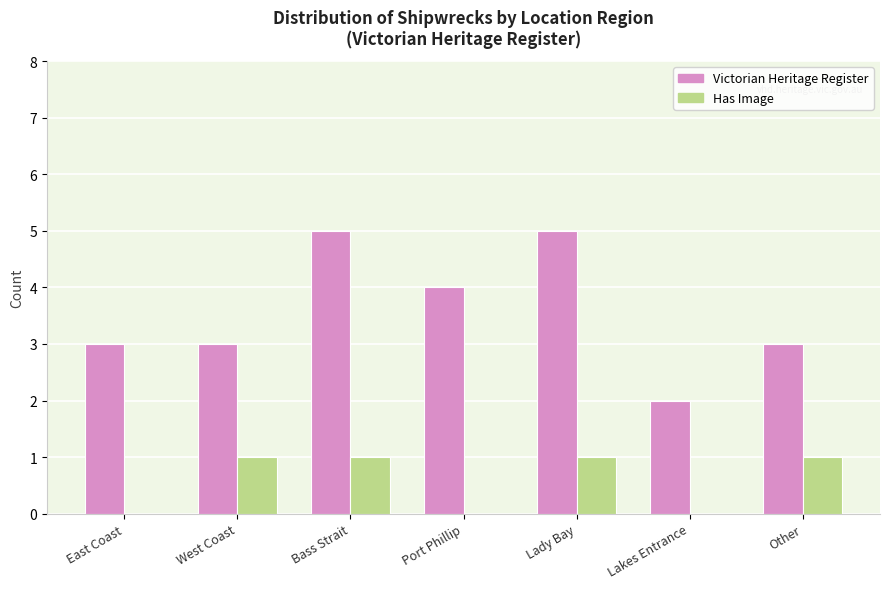

What is the sum of all Has Image values?

4